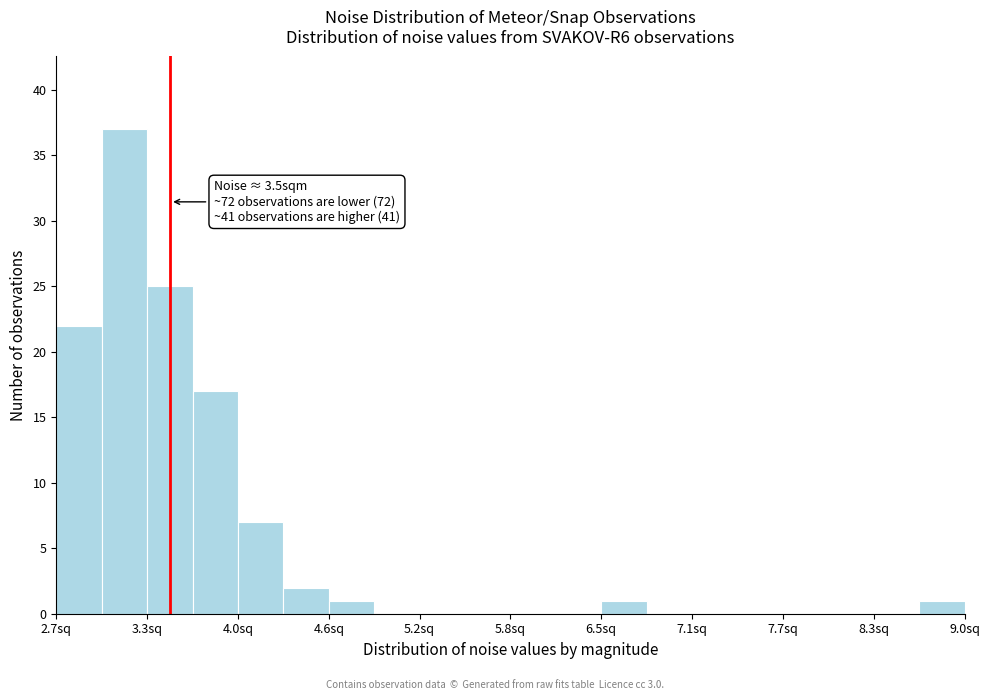

Around what value on the x-axis is the tallest bar? Give the approximate position of its centre, as read against the axis.

3.2